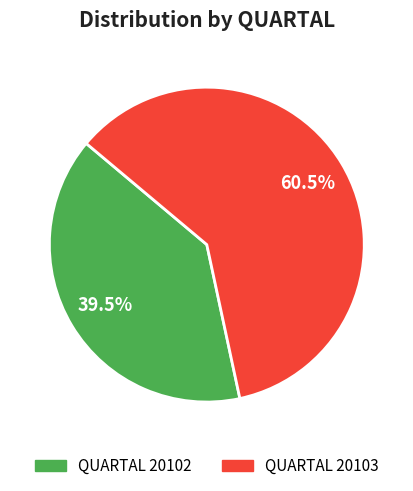

Does any single category account for the majority?

Yes